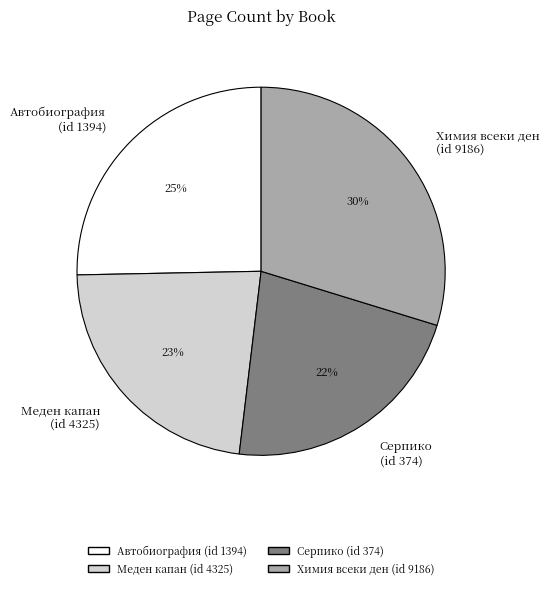

Do Автобиография (id 1394) and Химия всеки ден (id 9186) together represent more than half of the pie?

Yes